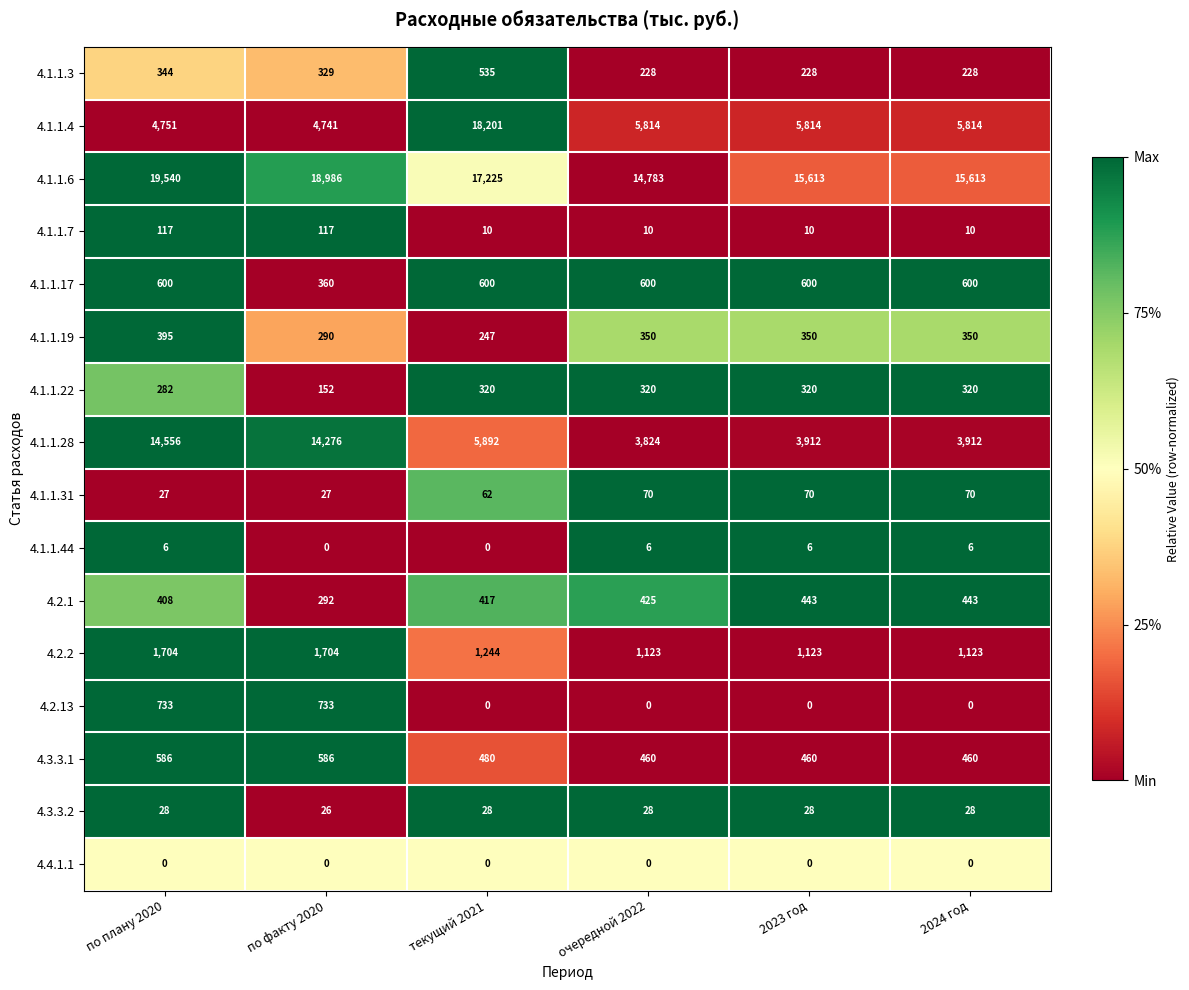

Is the value of 4.1.1.4 at по факту 2020 greater than the value of 4.2.1 at по факту 2020?

Yes